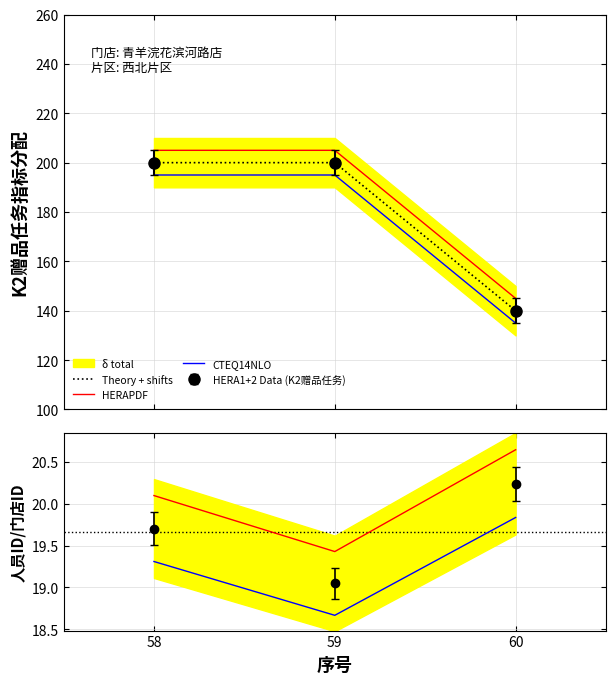

What is the approximate value of 人员ID at 60?

20.6